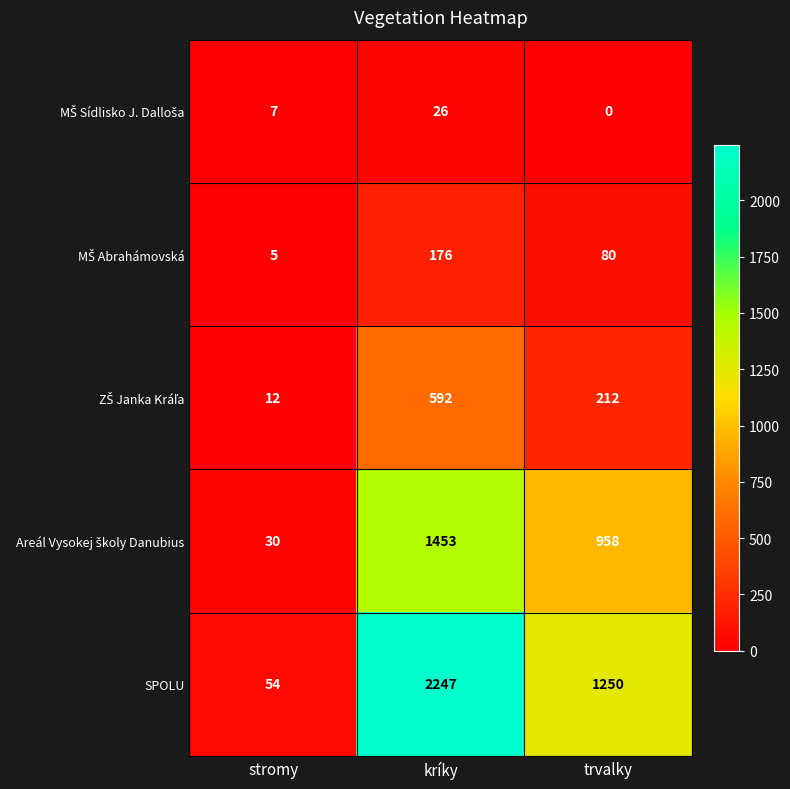

Is it true that SPOLU equals 2247 at kríky?

True